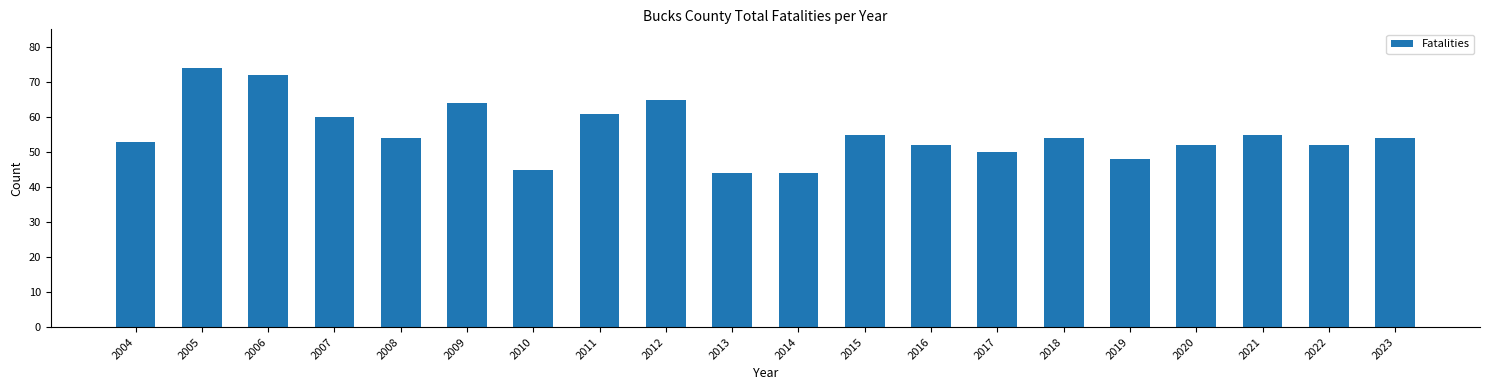

The value at 2017 is 50. True or false?

True